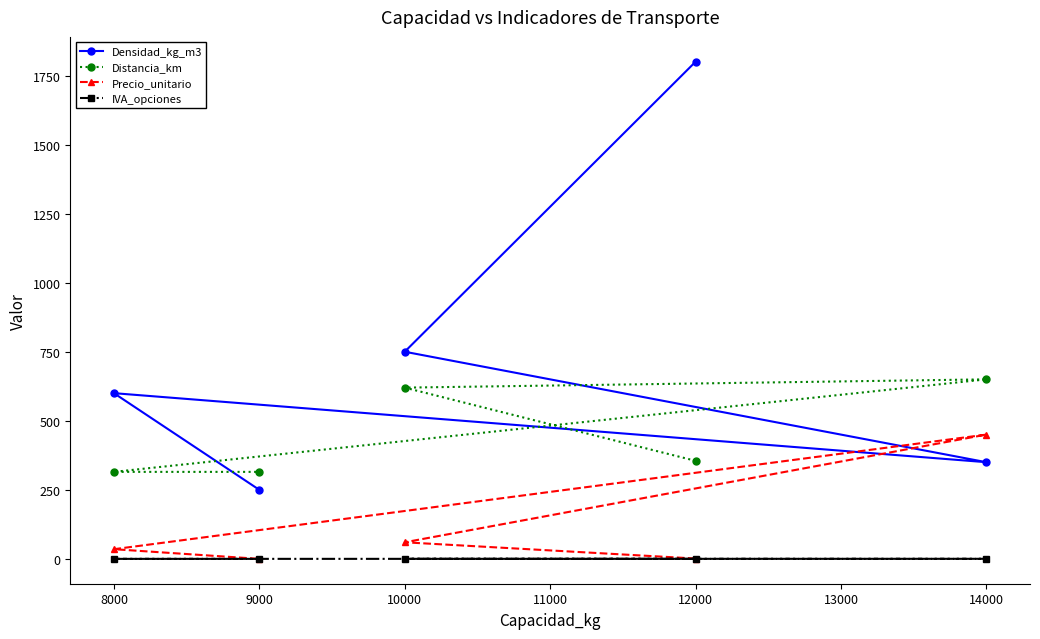

What is the minimum value for Distancia_km?

315.0